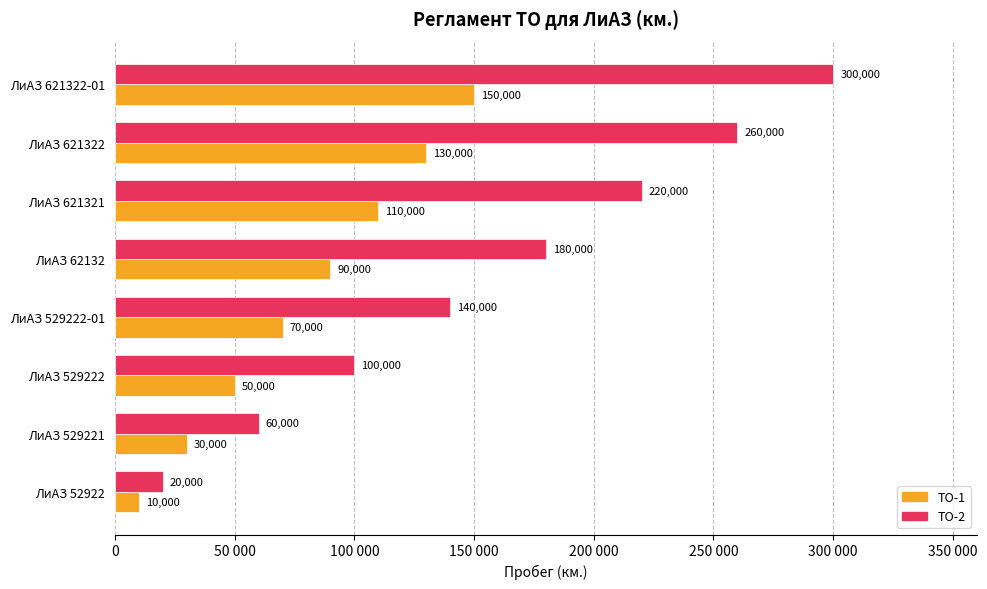

What are all the series names shown in the legend?

ТО-1, ТО-2